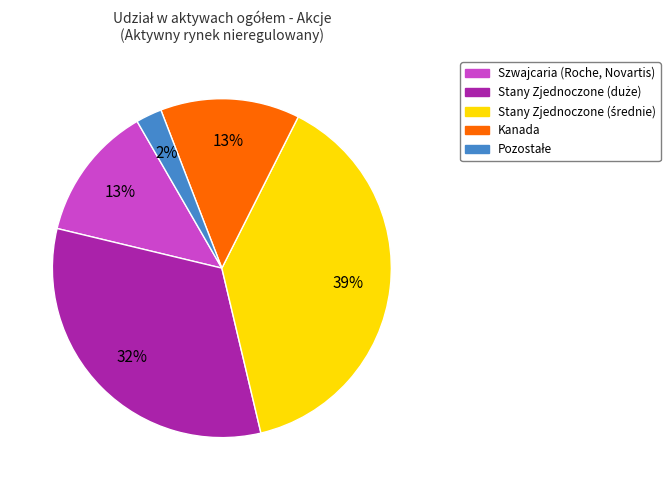

How many slices are in this pie chart?

5